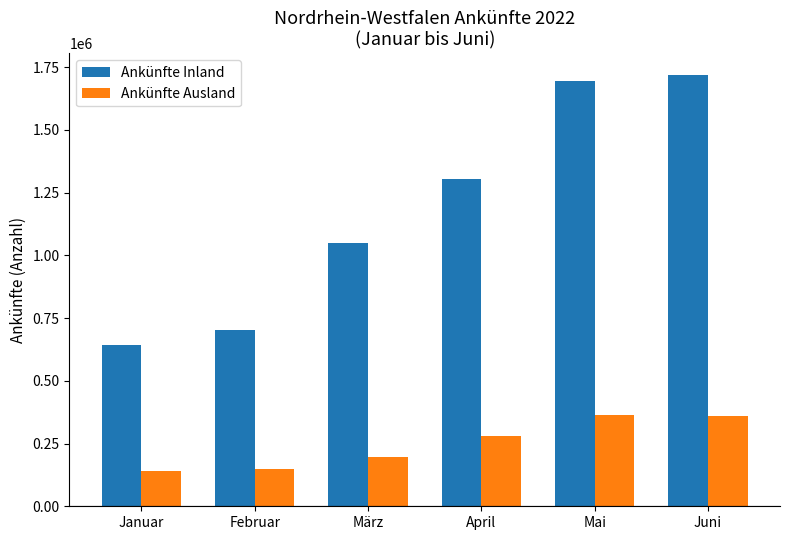

At how many categories does at least one series exceed 584797?

6